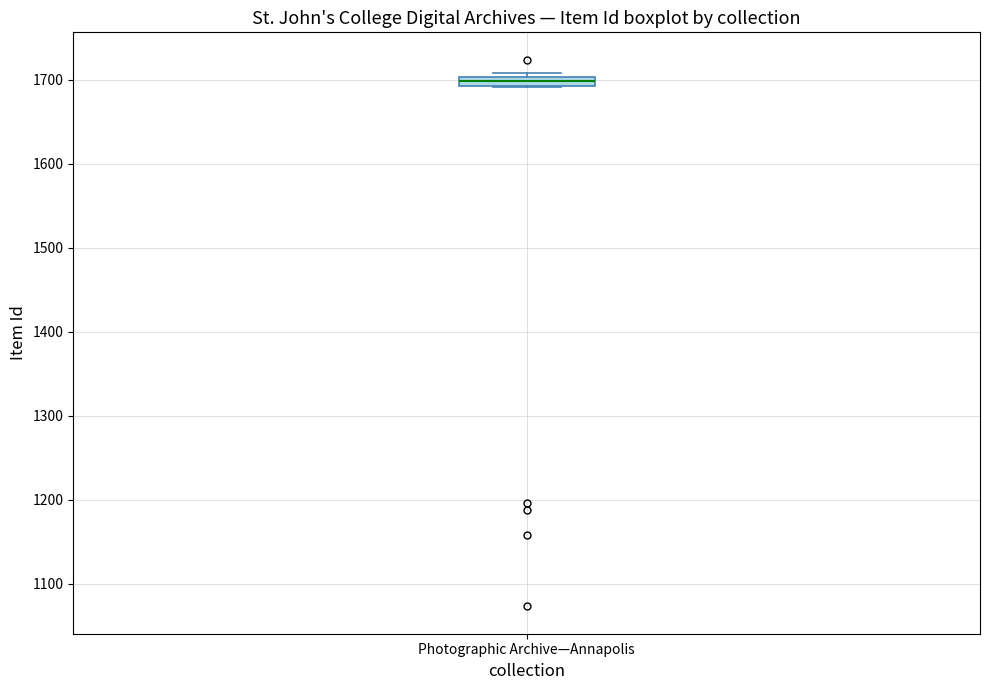

Where is the upper edge of the box for Photographic Archive—Annapolis on the y-axis? The values are not printed on the chart, so give them approximately, as read against the axis.

1700